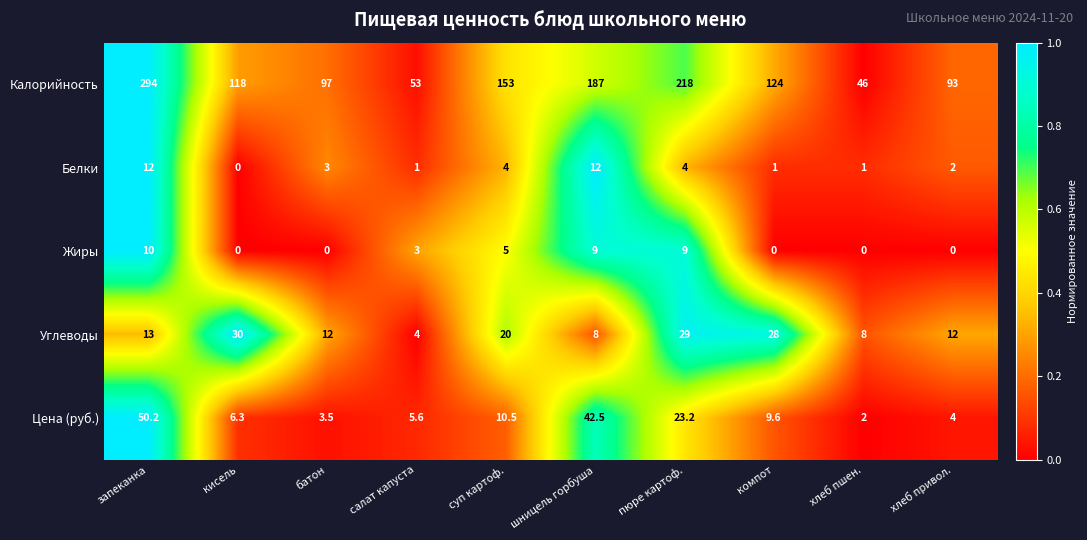

Which series has the largest range (max minus min)?

Калорийность